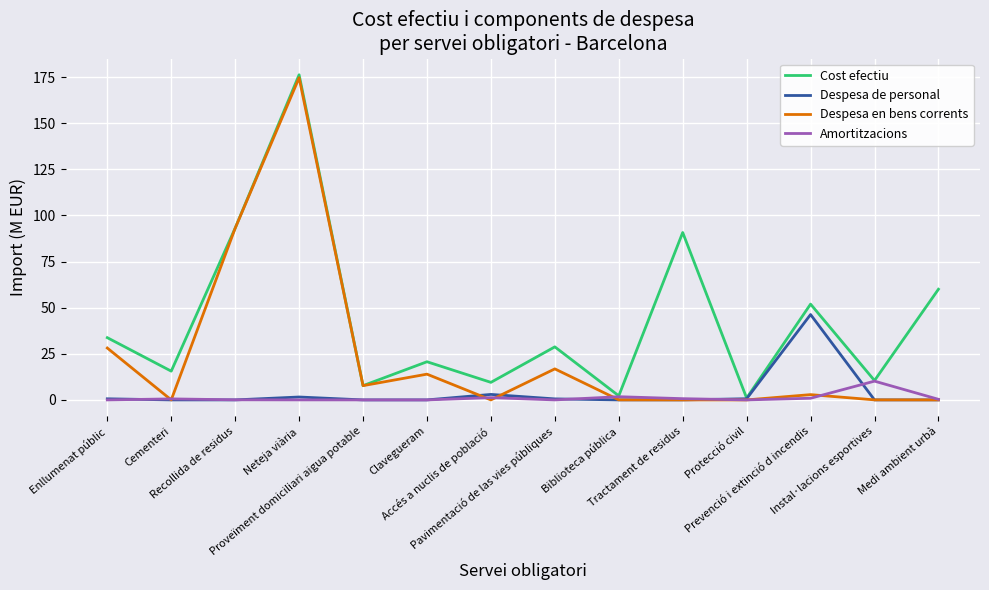

The Despesa en bens corrents series shows 16.8 at Pavimentació de las vies públiques. True or false?

True